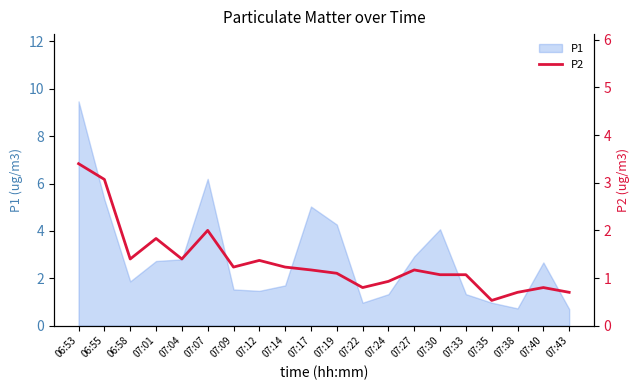

Which category has the highest value across all series?

06:53